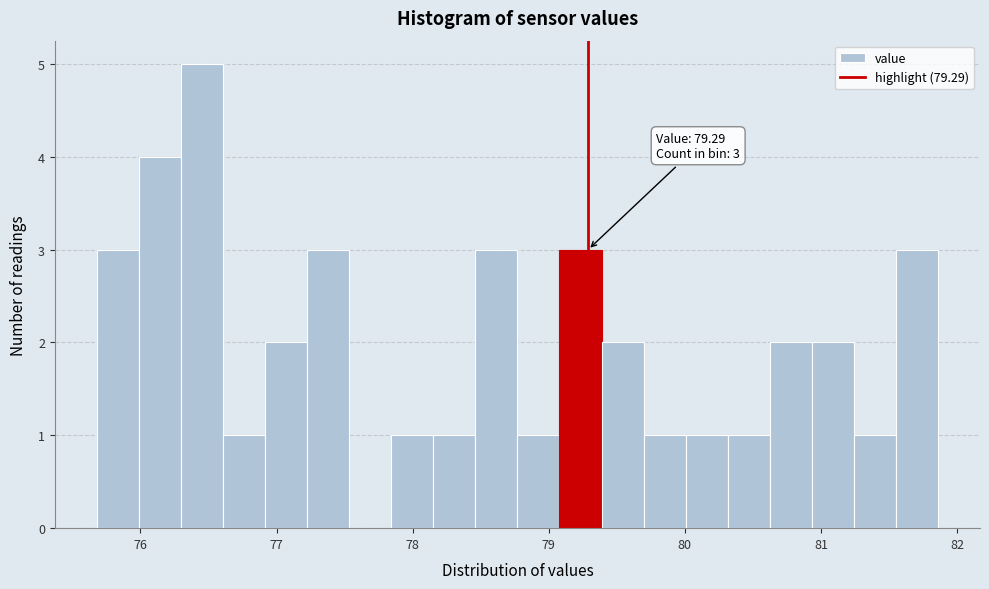

Around what value on the x-axis is the tallest bar? Give the approximate position of its centre, as read against the axis.

76.5